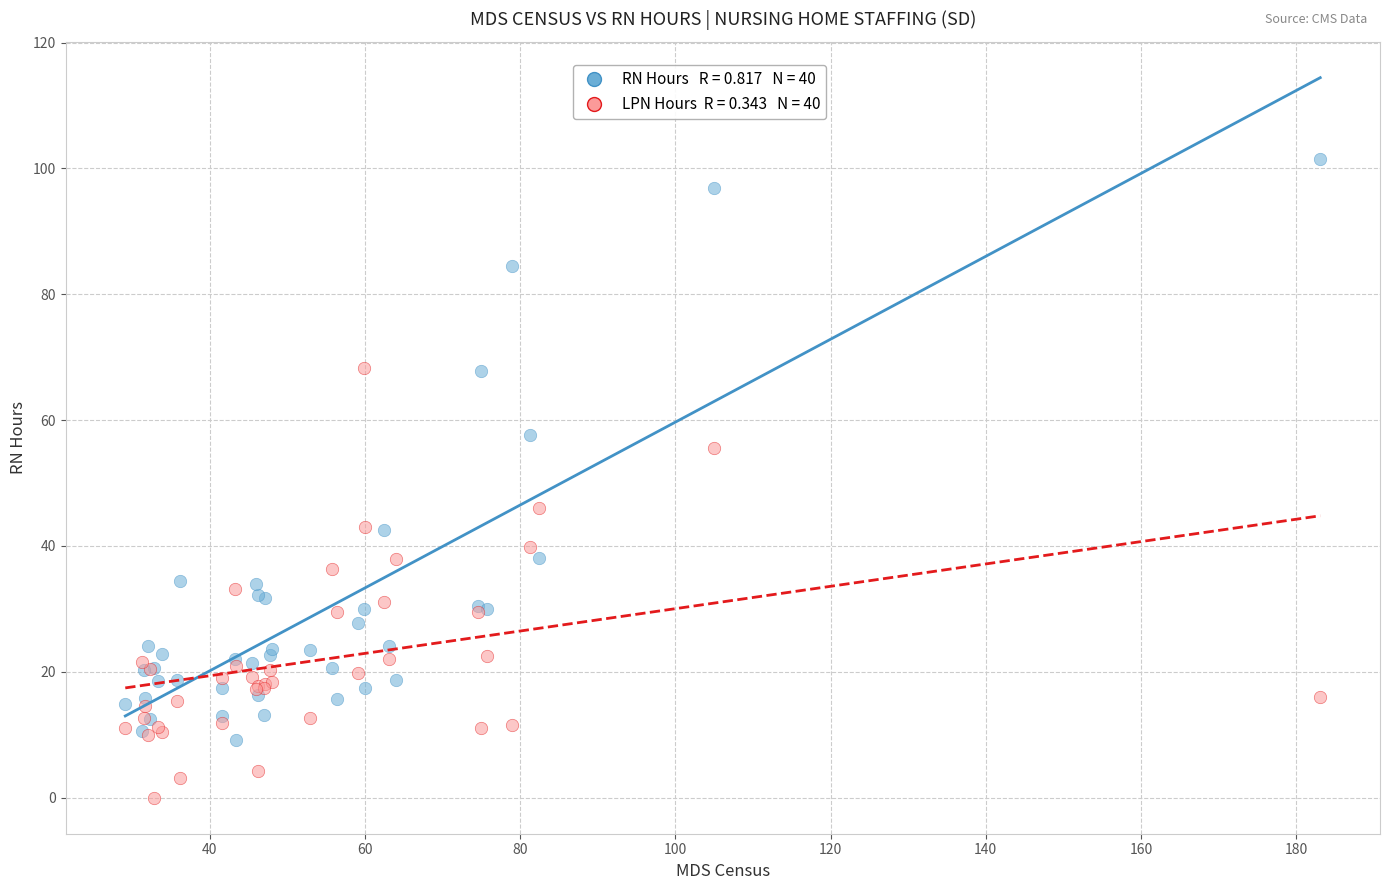

Across all series, what Y value is closest to 50?

46.0